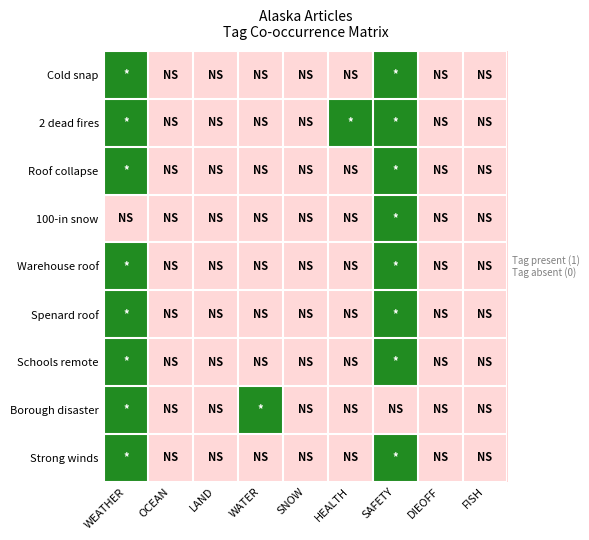

At FISH, list the series in order from smallest to largest.

Cold snap, 2 dead fires, Roof collapse, 100-in snow, Warehouse roof, Spenard roof, Schools remote, Borough disaster, Strong winds